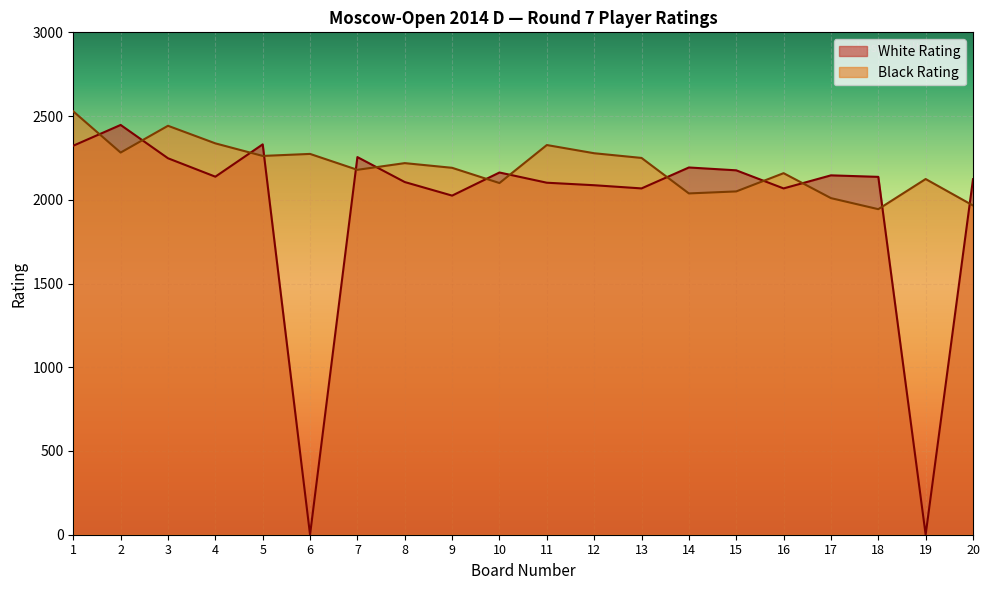

Which series has the largest total across all categories?

Black Rating